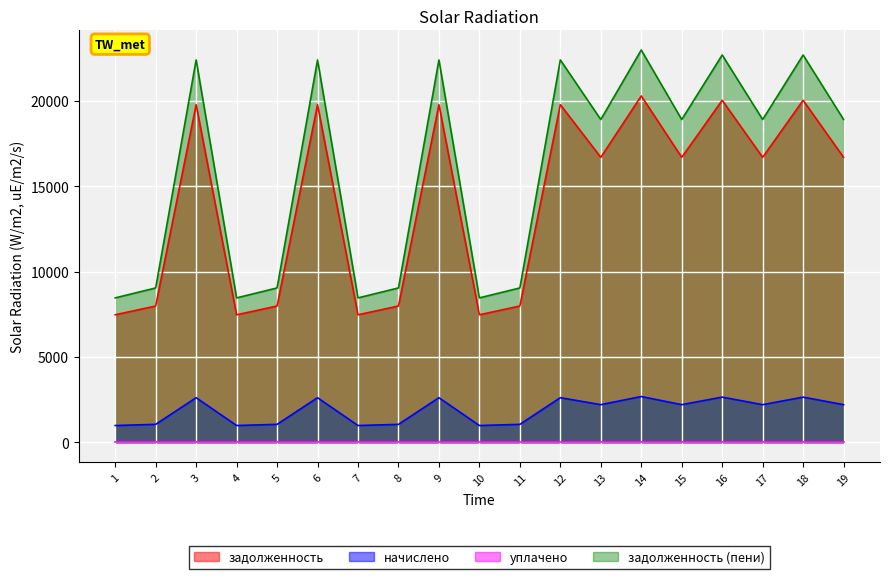

True or false: задолженность (пени) and задолженность intersect in this chart.

False